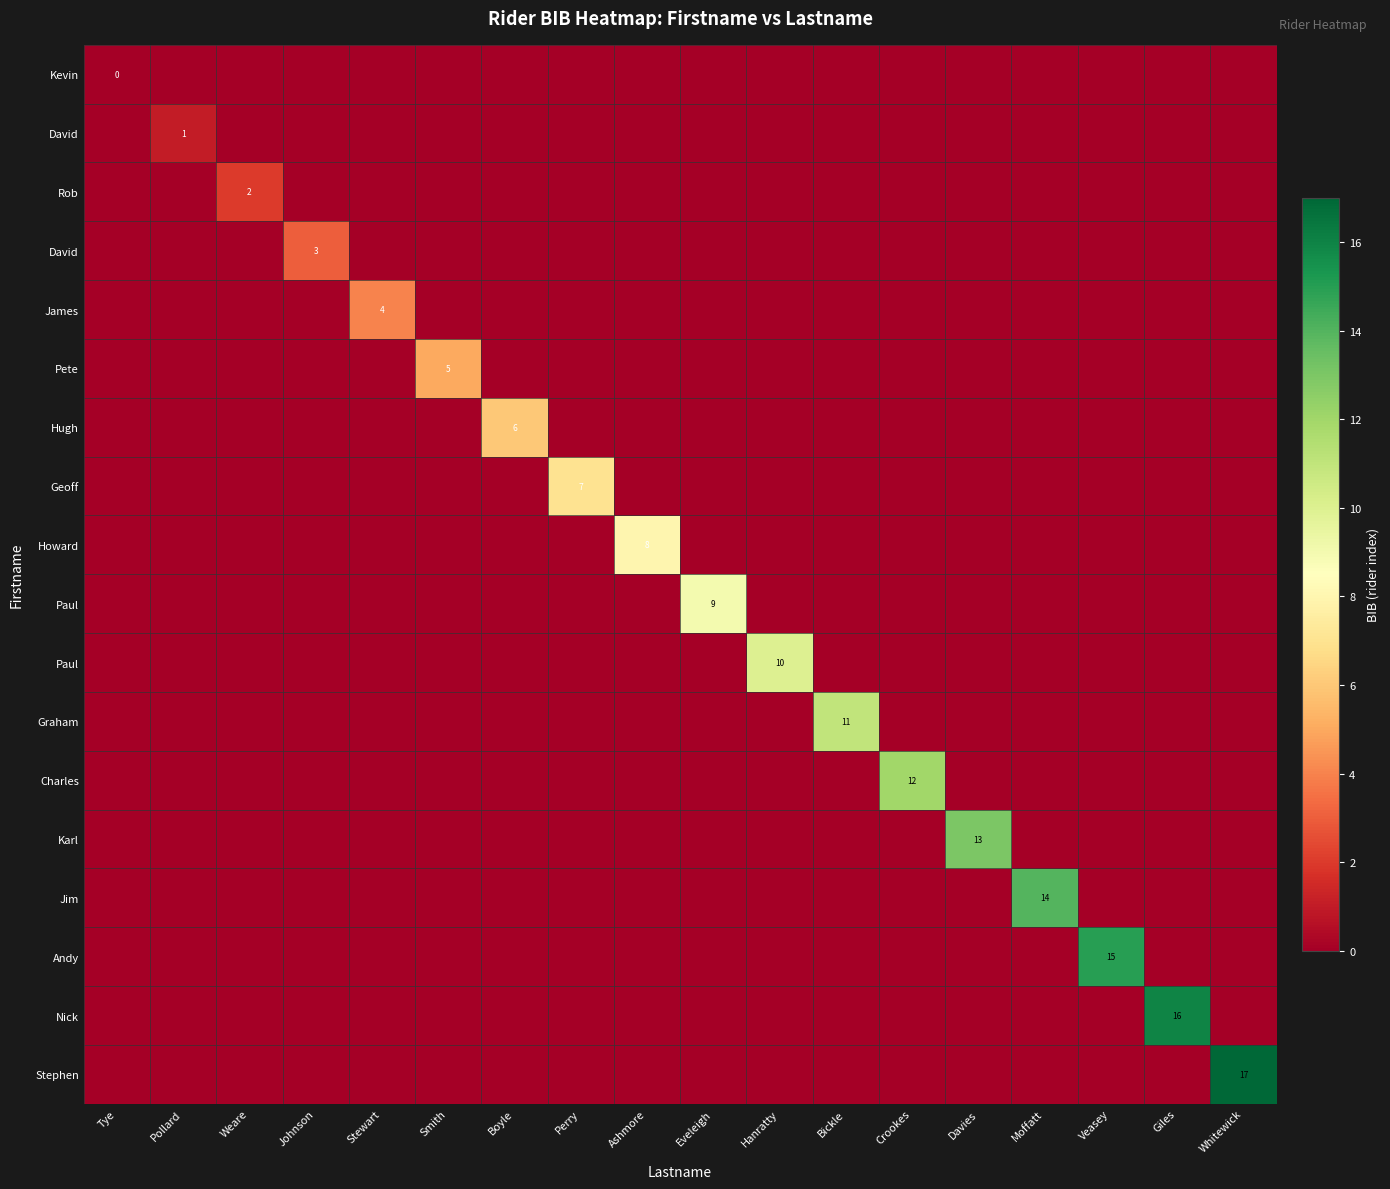

Count the number of categories in the chart.

18